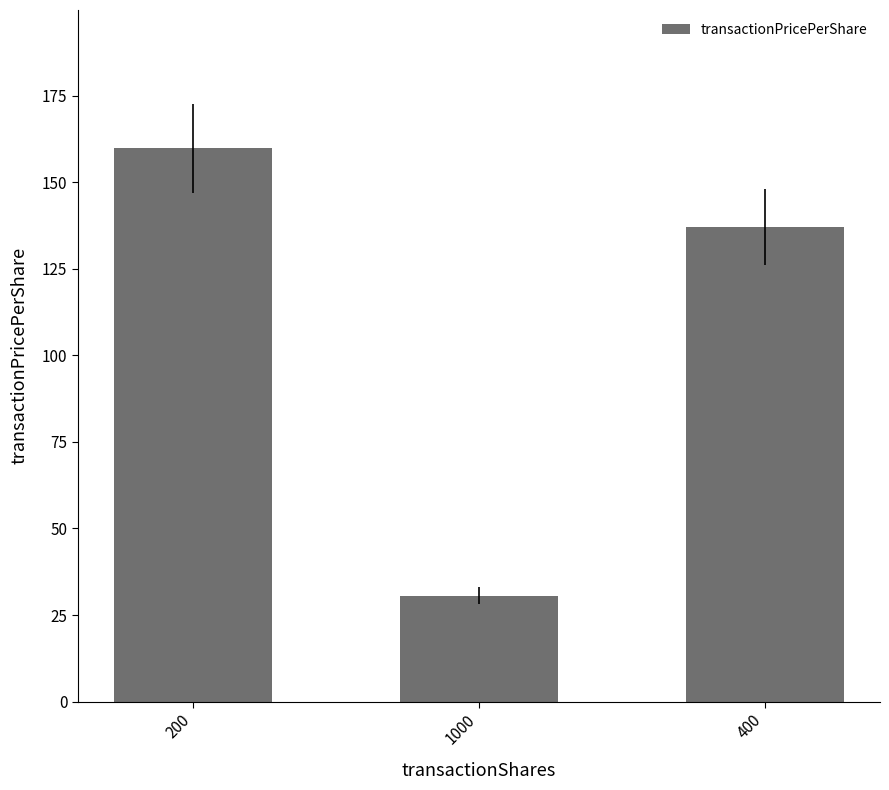

What is the approximate value at 400?

137.2